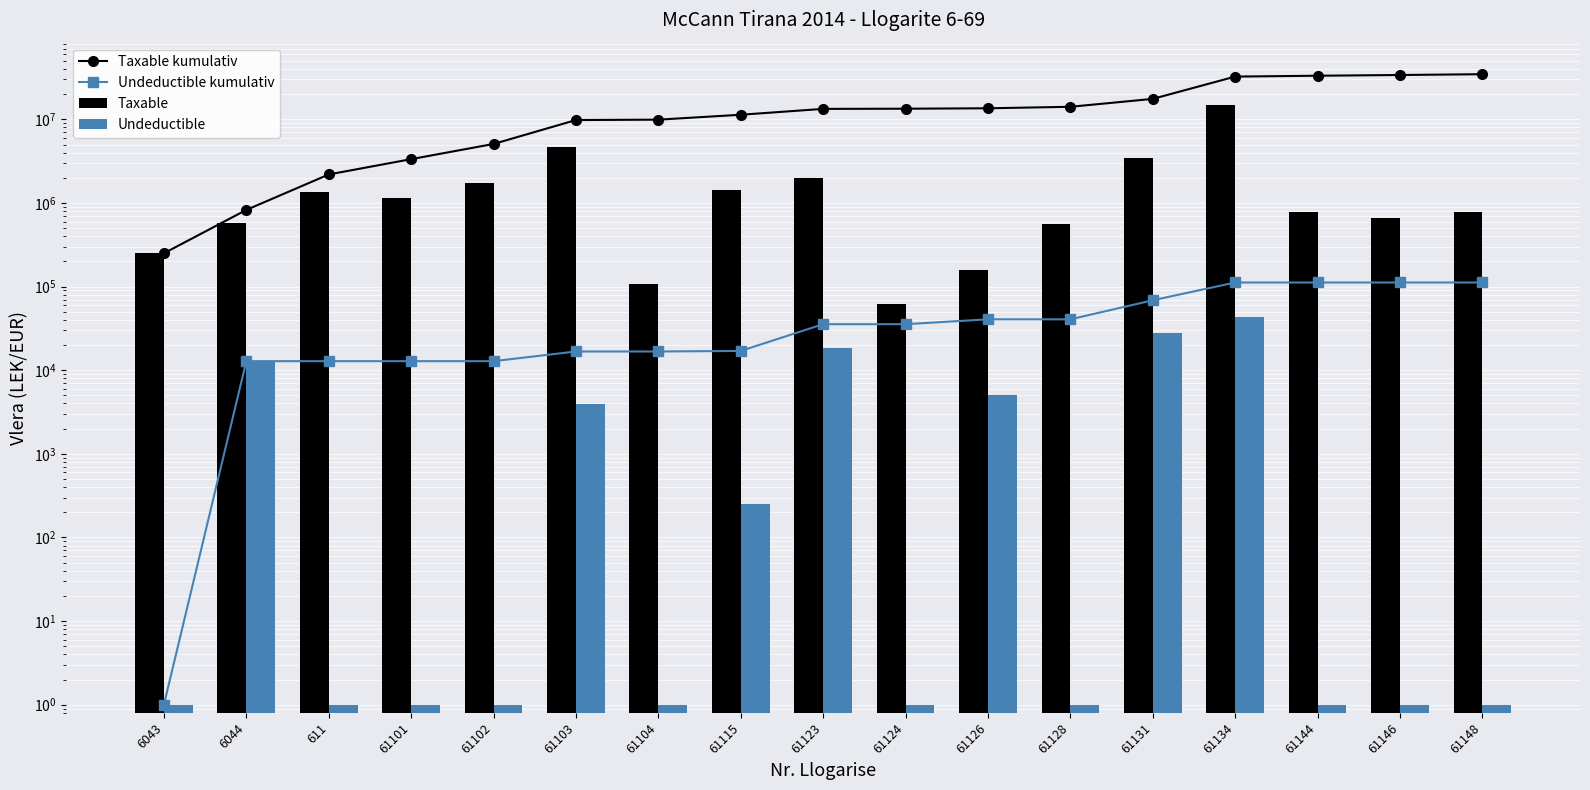

What is the highest value of the Undeductible series?

43299.0